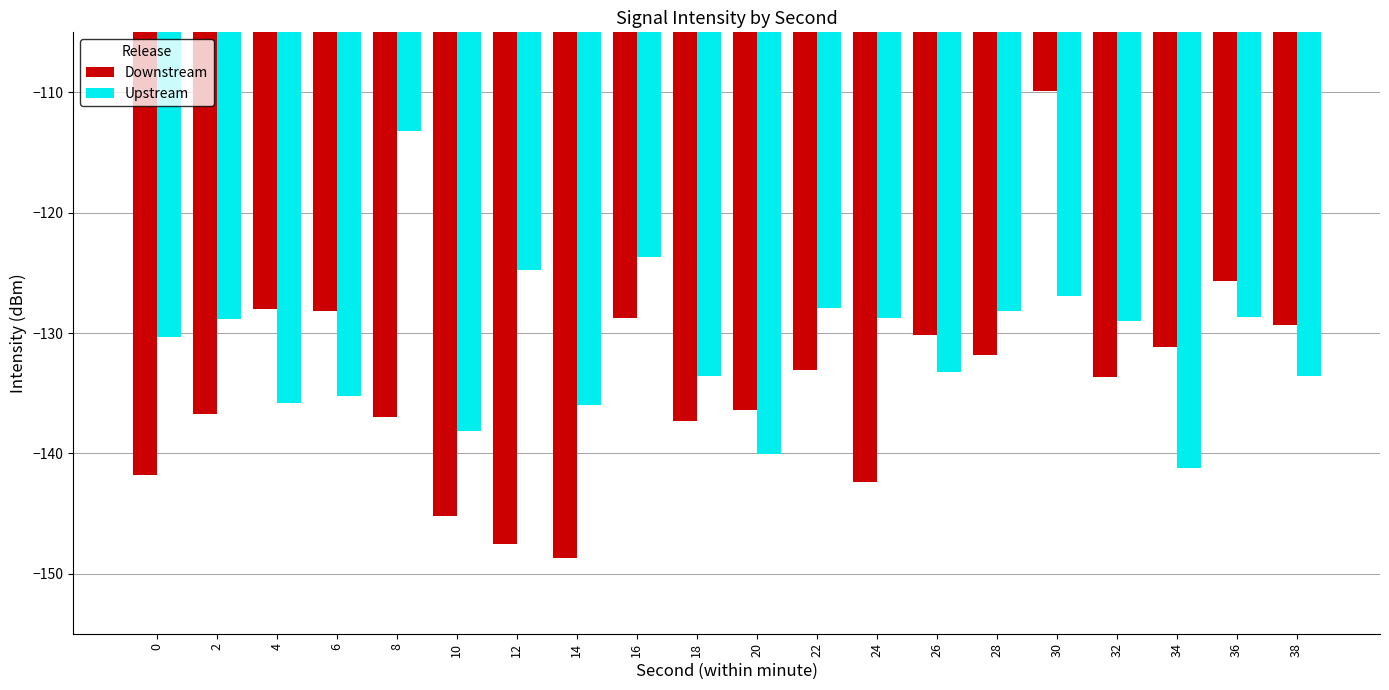

What is the total value across all series at 24?

-271.2